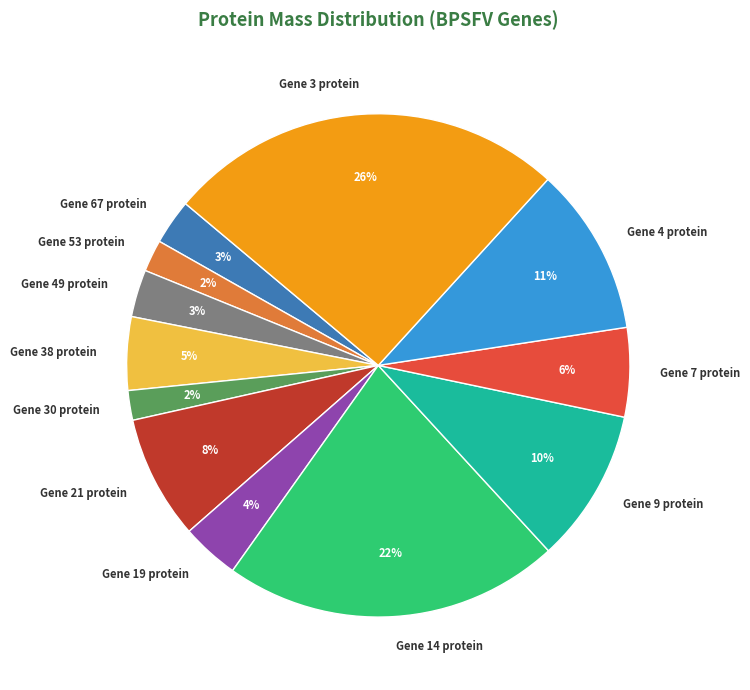

Count the number of slices in the pie.

12